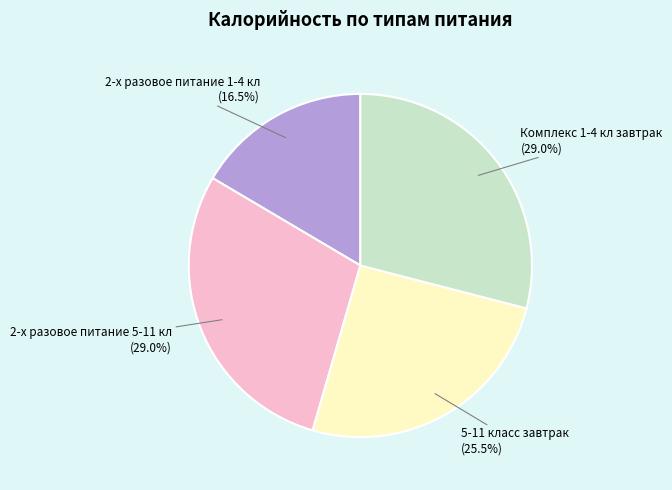

Between 5-11 класс завтрак and Комплекс 1-4 кл завтрак, which is larger?

Комплекс 1-4 кл завтрак